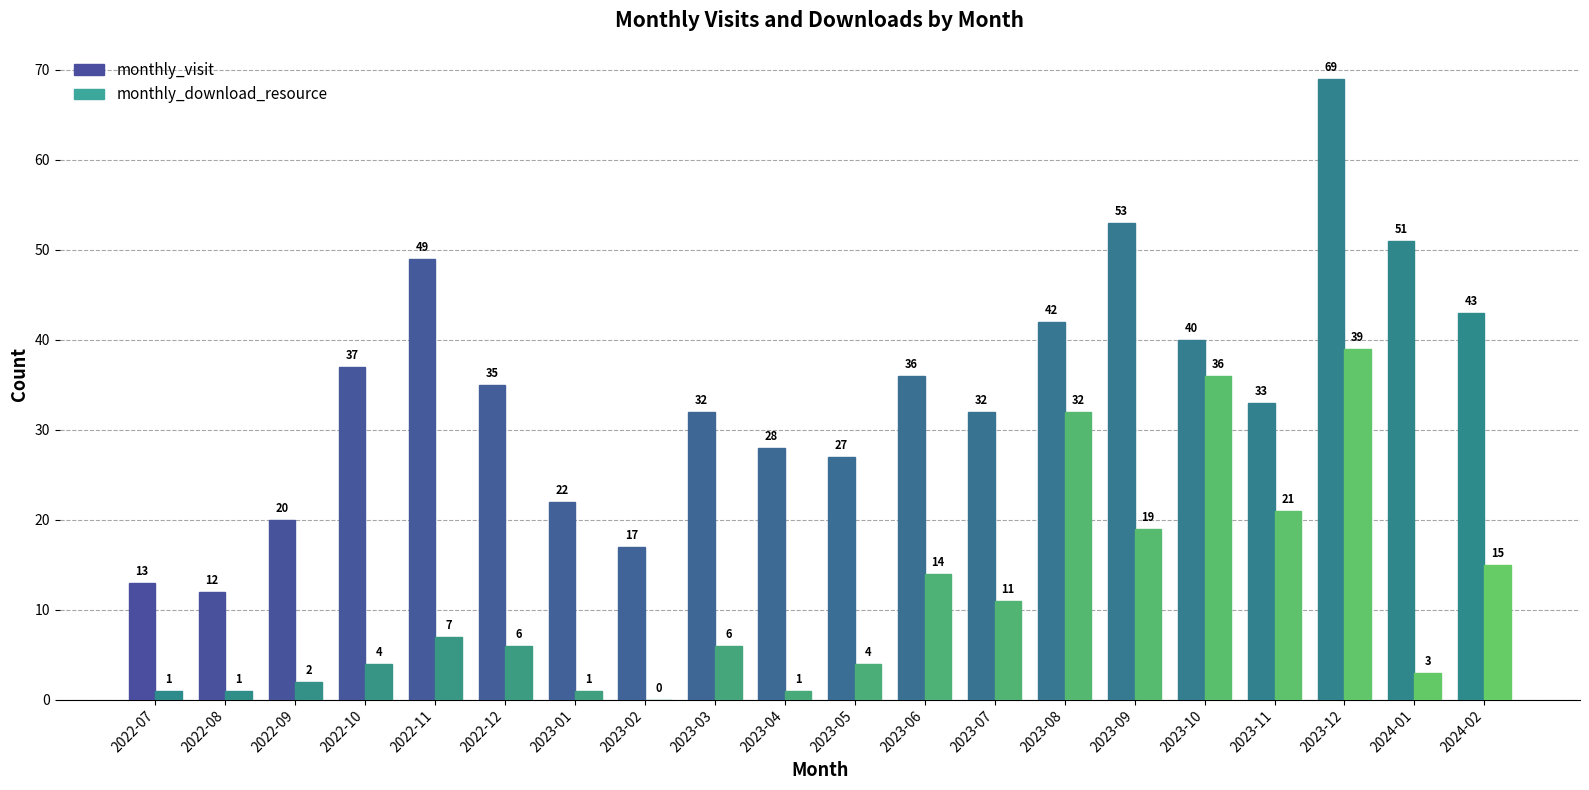

What is the difference between the monthly_download_resource values at 2024-01 and 2023-09?

16